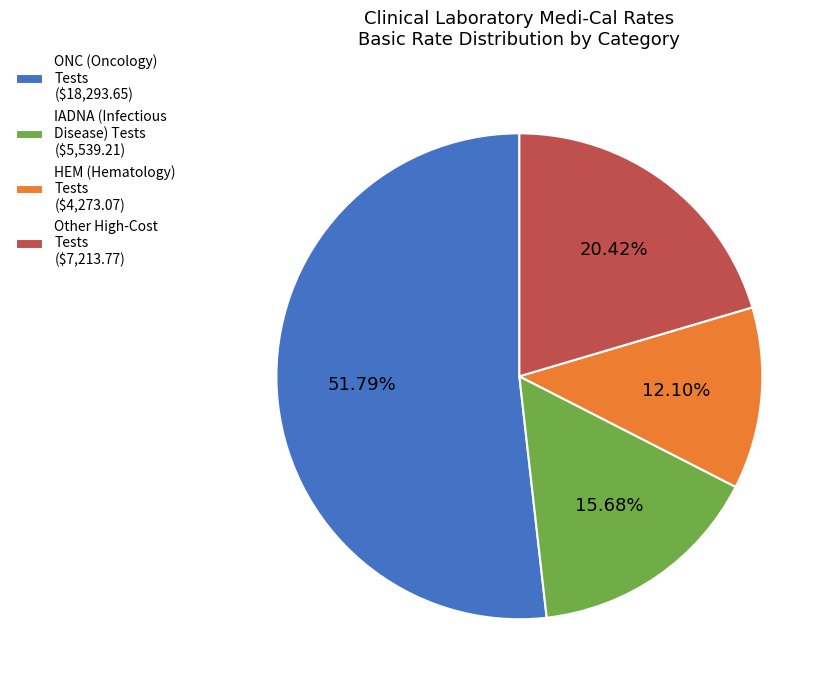

Which category has the smallest portion of the pie?

HEM (Hematology) Tests ($4,273.07)